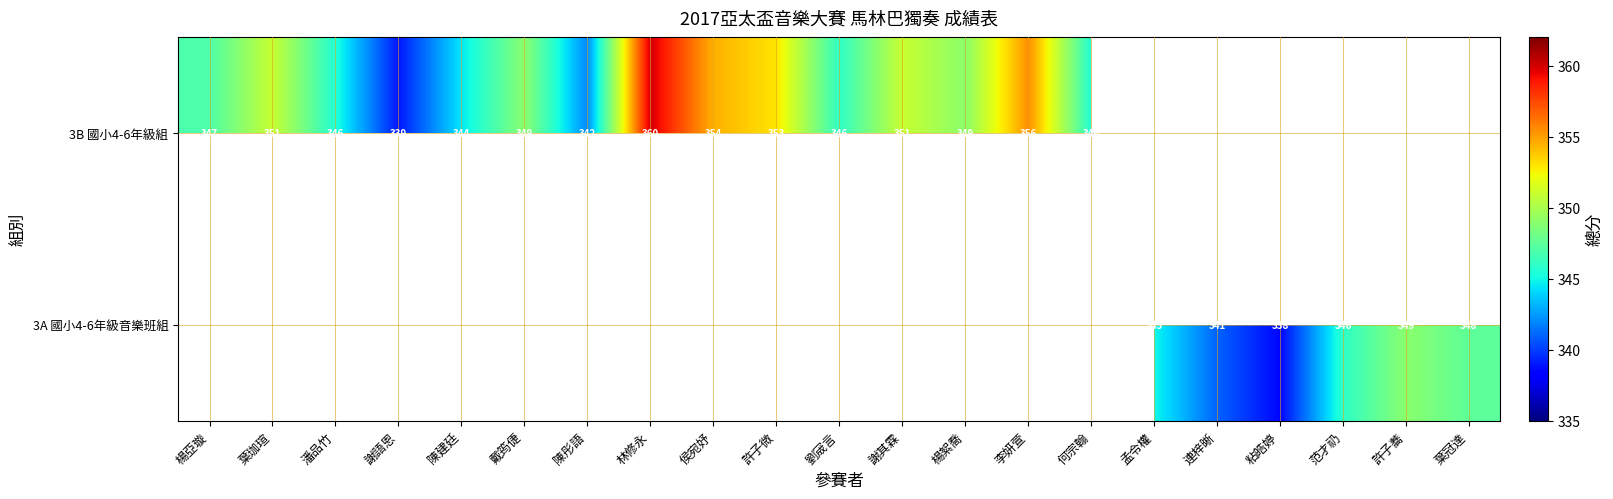

Count the number of data series in this chart.

2